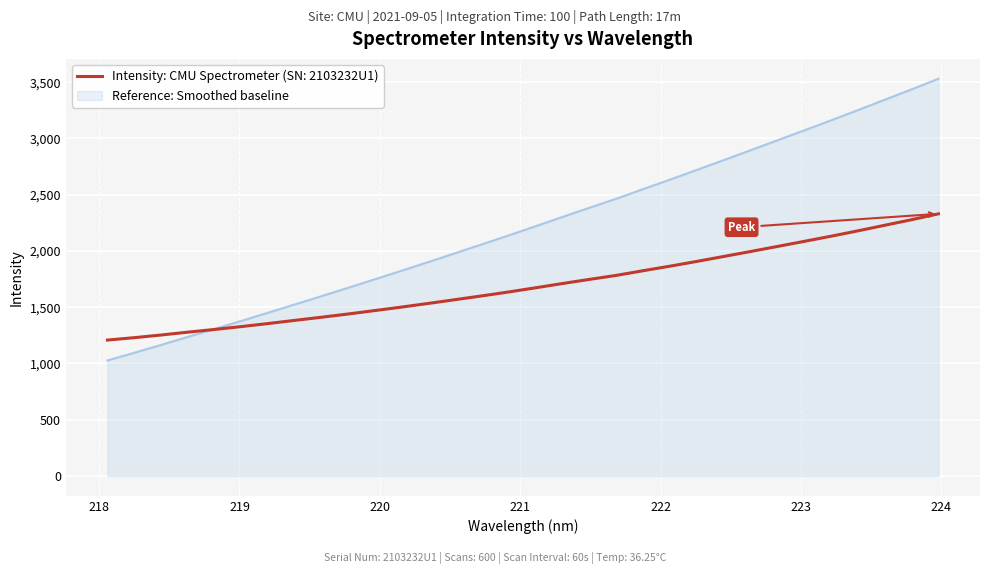

Rank the series by their maximum value, from lowest to highest.

Intensity: CMU Spectrometer (SN: 2103232U1), Reference: Smoothed baseline